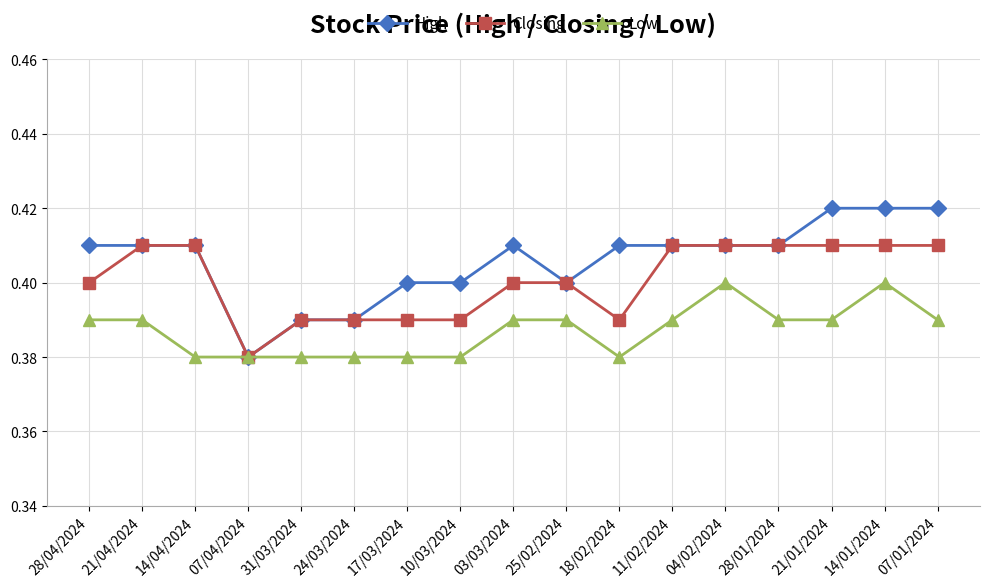

The value of Low at 28/04/2024 is 0.4. True or false?

True